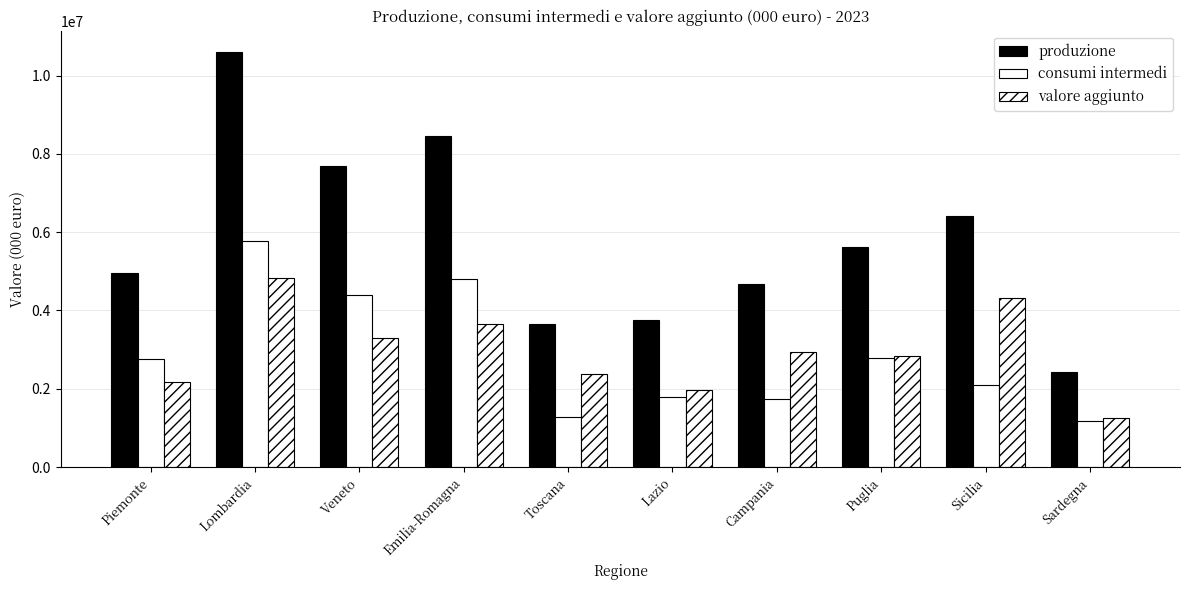

How many values in the consumi intermedi series exceed 2770531?

5